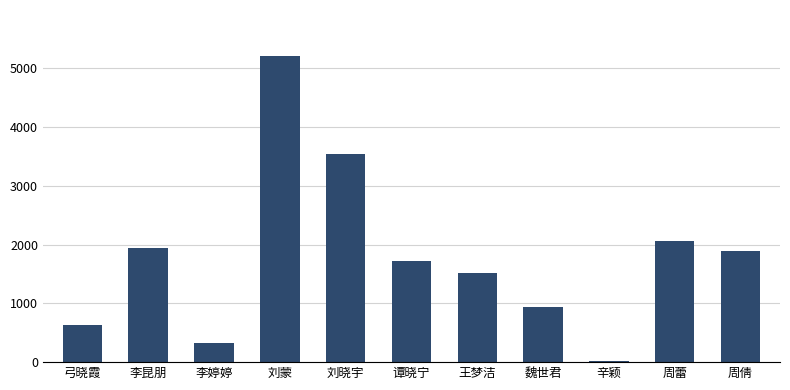

What is the difference between the second highest and minimum values?

3524